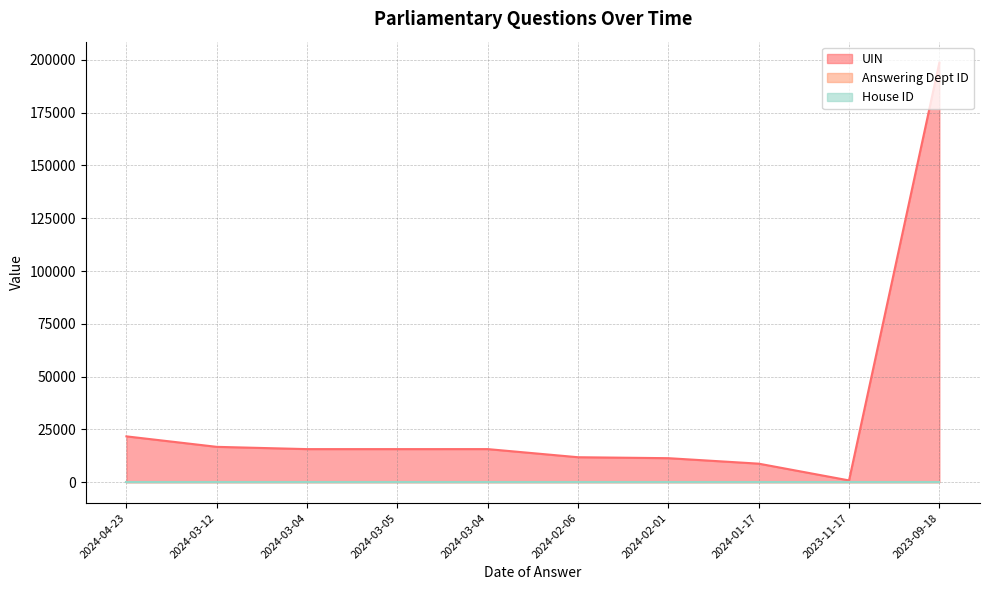

What is the greatest value displayed?

198704